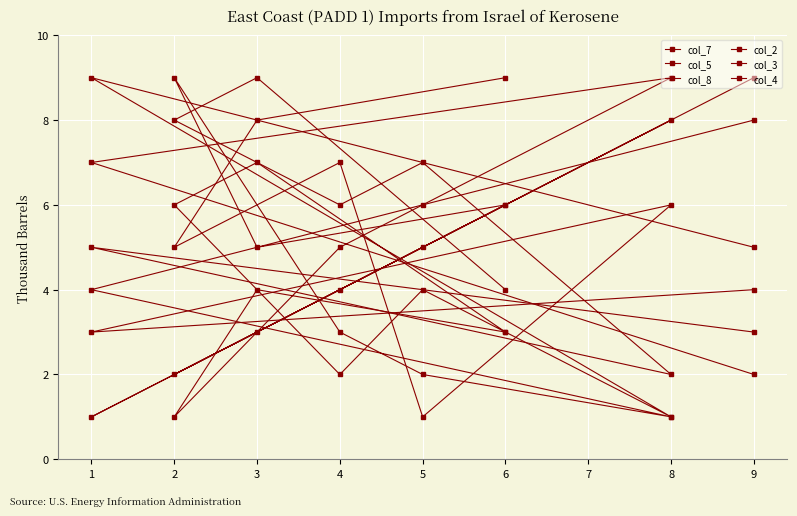

At which label is col_2 closest to 5?

5